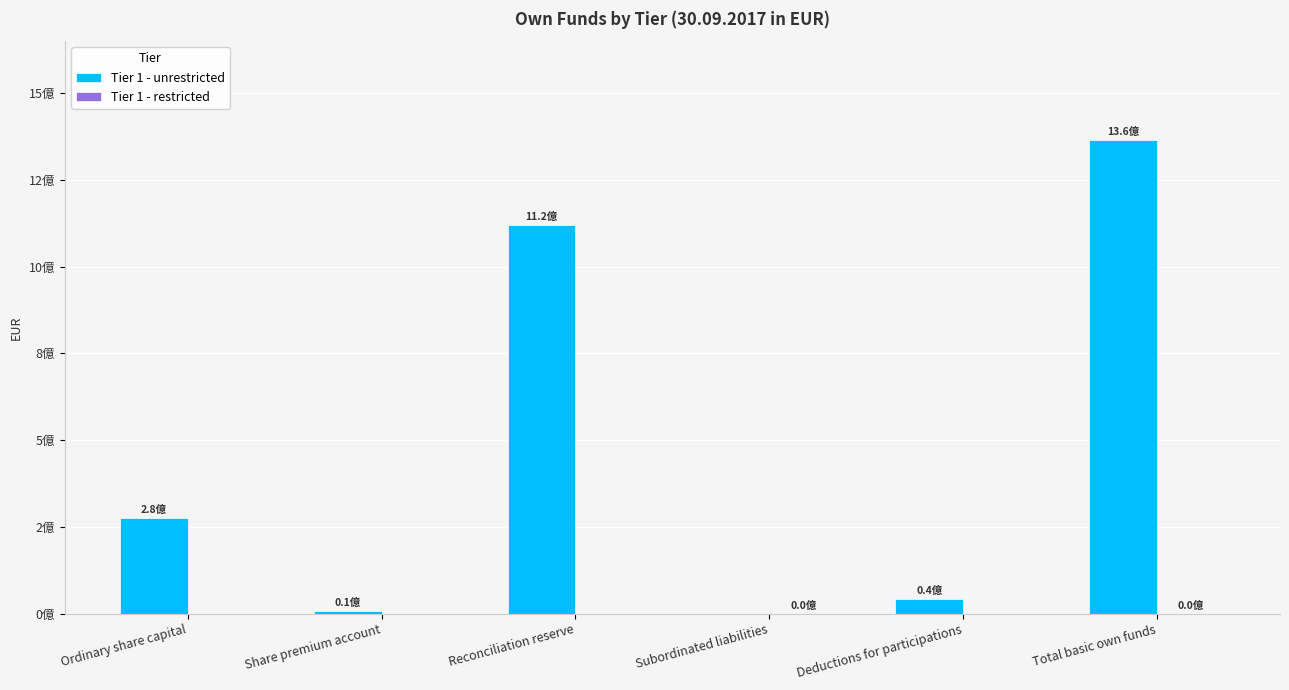

What is the maximum value for Tier 1 - restricted?

306000.0